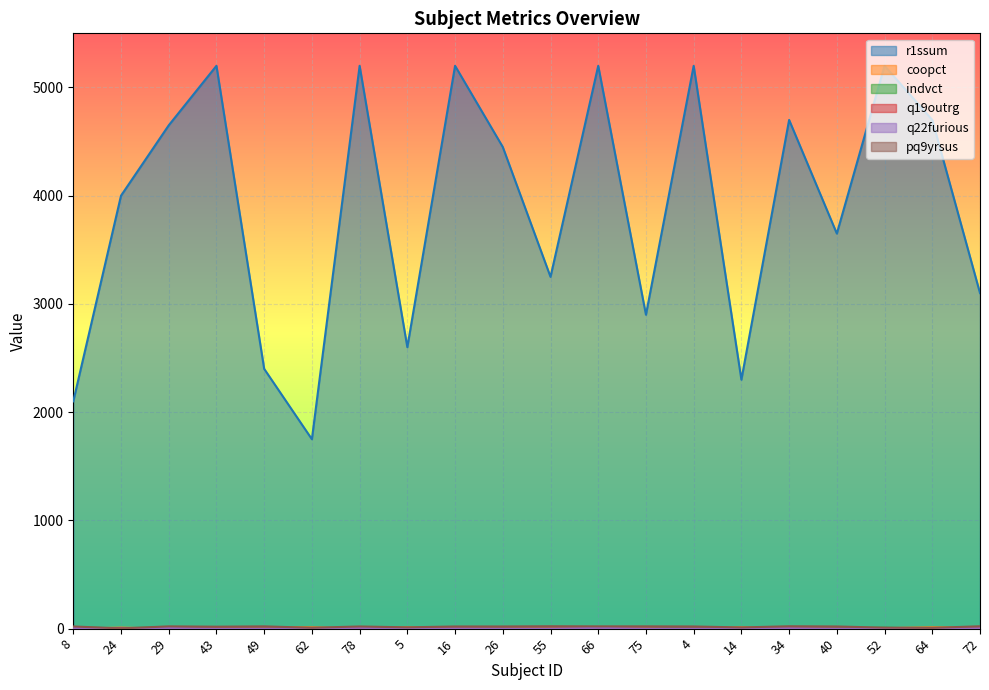

How many values in the pq9yrsus series are below 20?

7